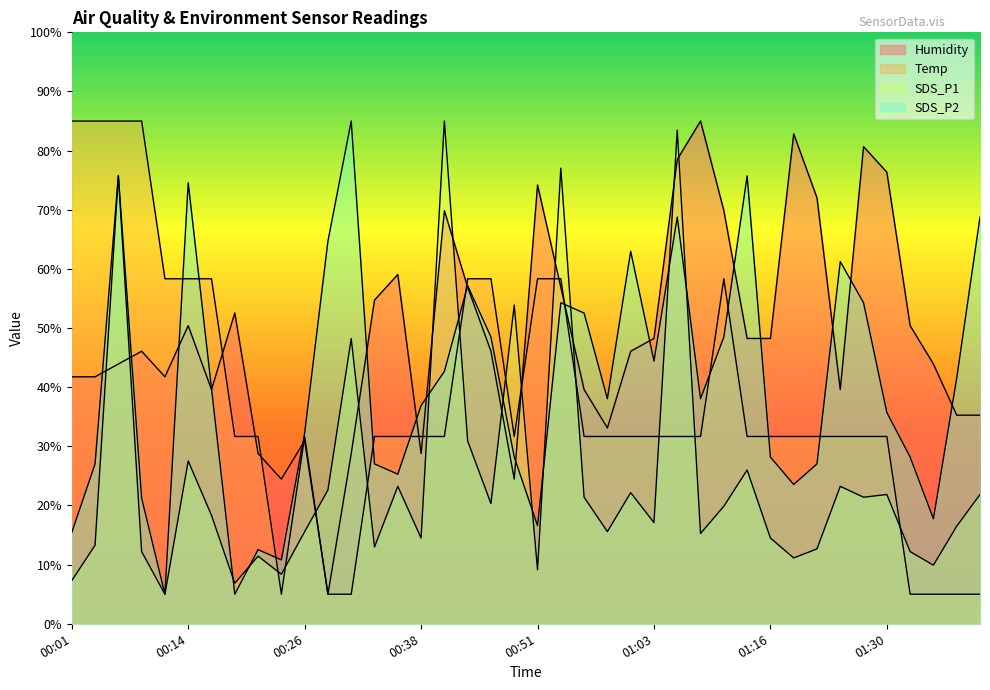

Where is SDS_P1 nearest to the value 45?

00:31